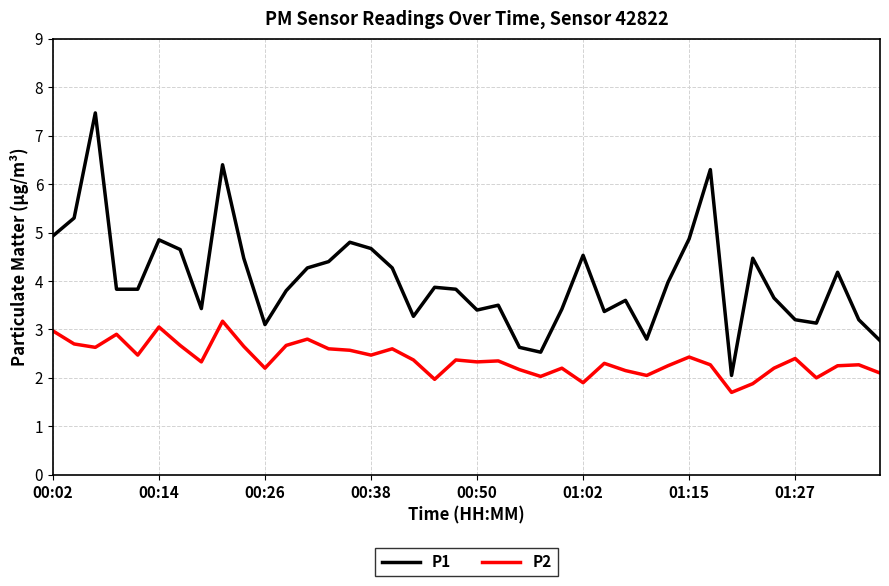

At how many categories does at least one series exceed 1?

40